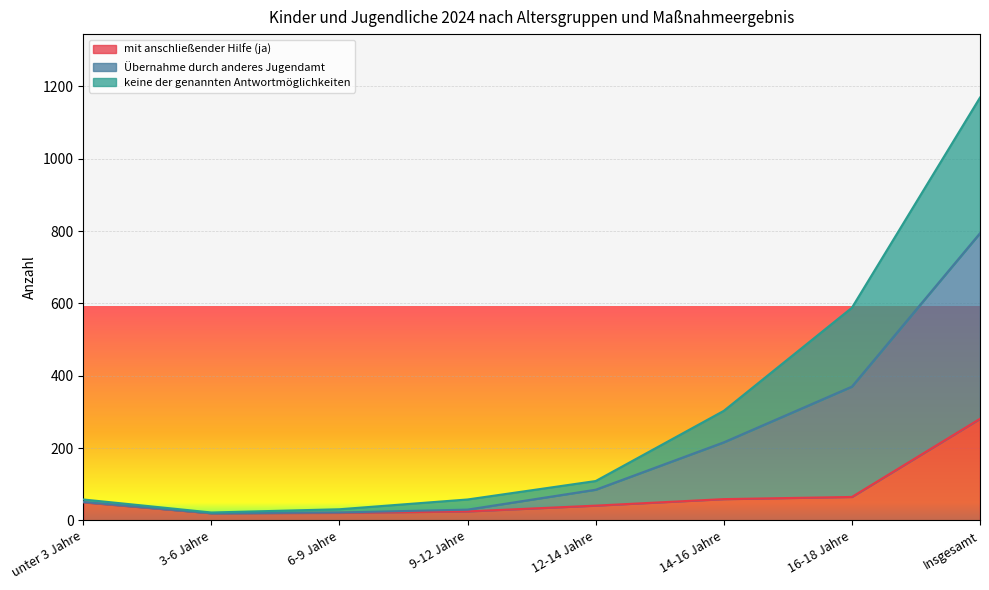

How many lines are shown in the chart?

3